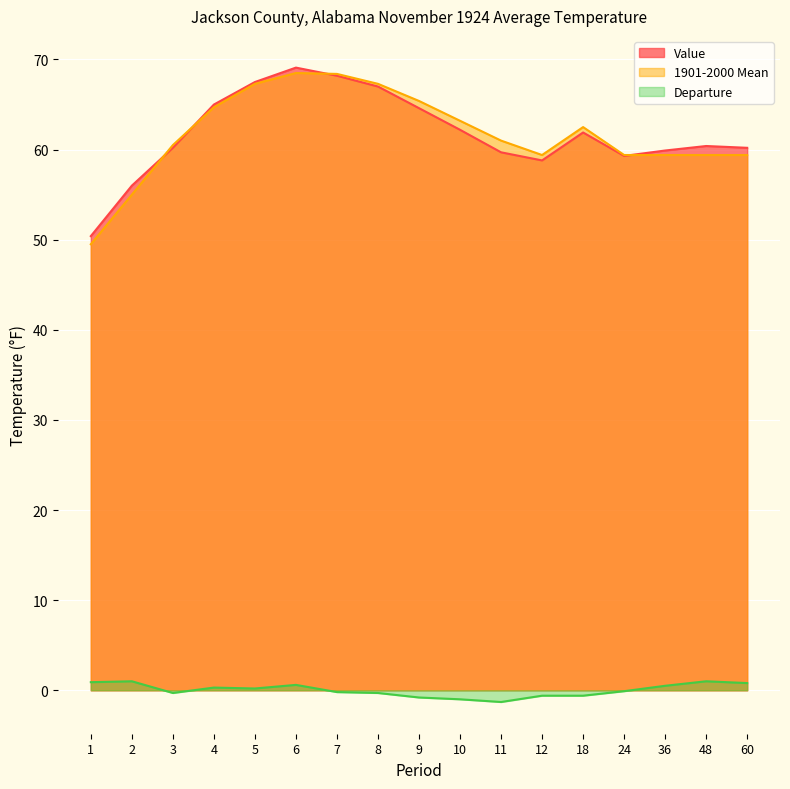

What are all the series names shown in the legend?

Value, 1901-2000 Mean, Departure